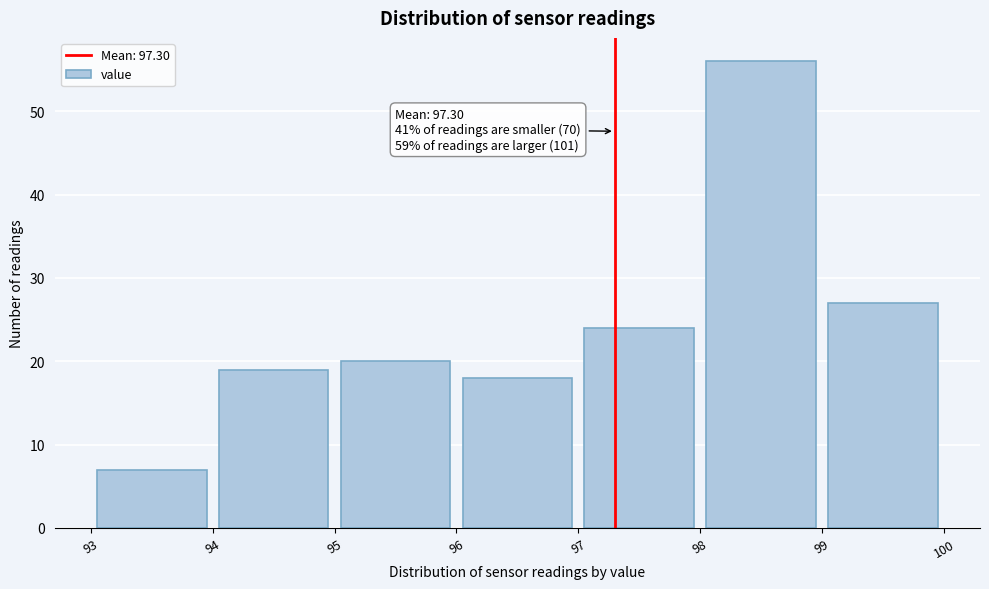

Which range on the x-axis has the tallest bar?

98 to 99